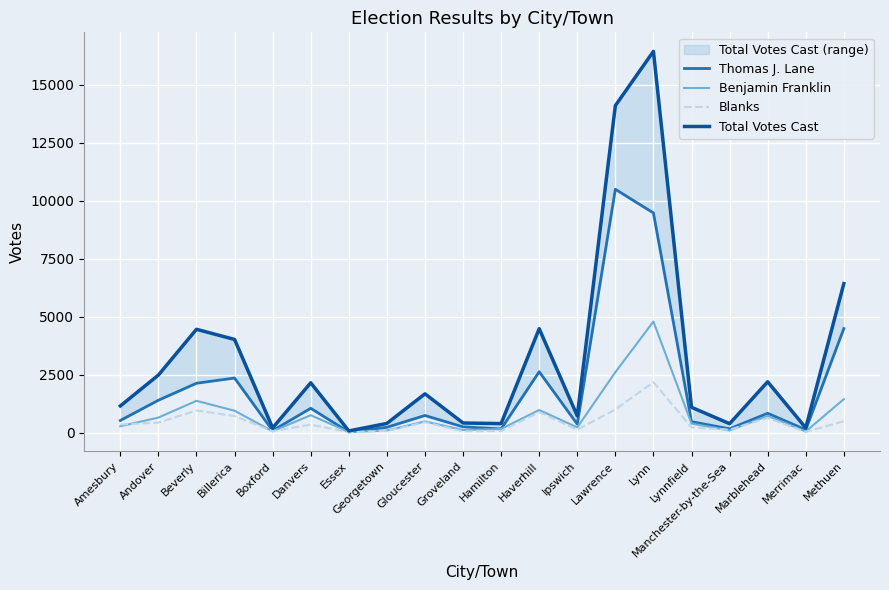

In Thomas J. Lane, how many points are higher than both neighbors (excluding endpoints)?

6